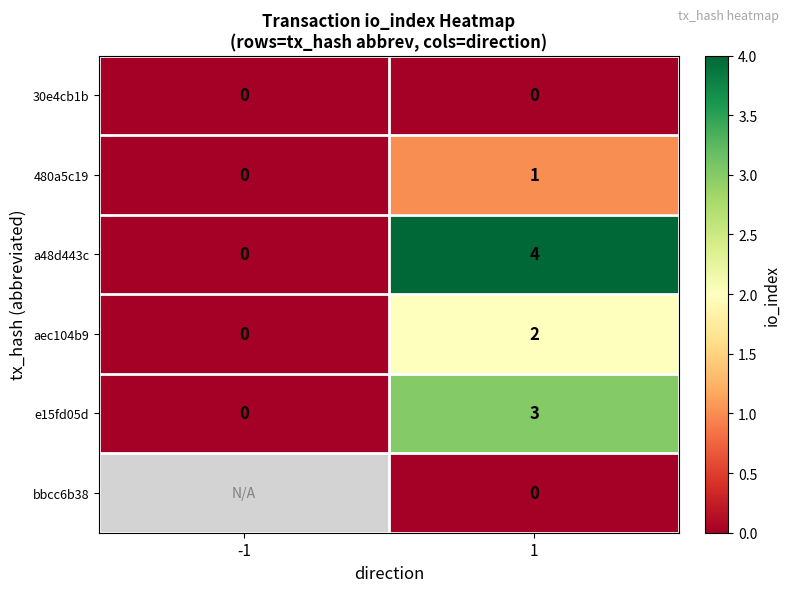

Rank the categories by e15fd05d value from lowest to highest.

-1, 1